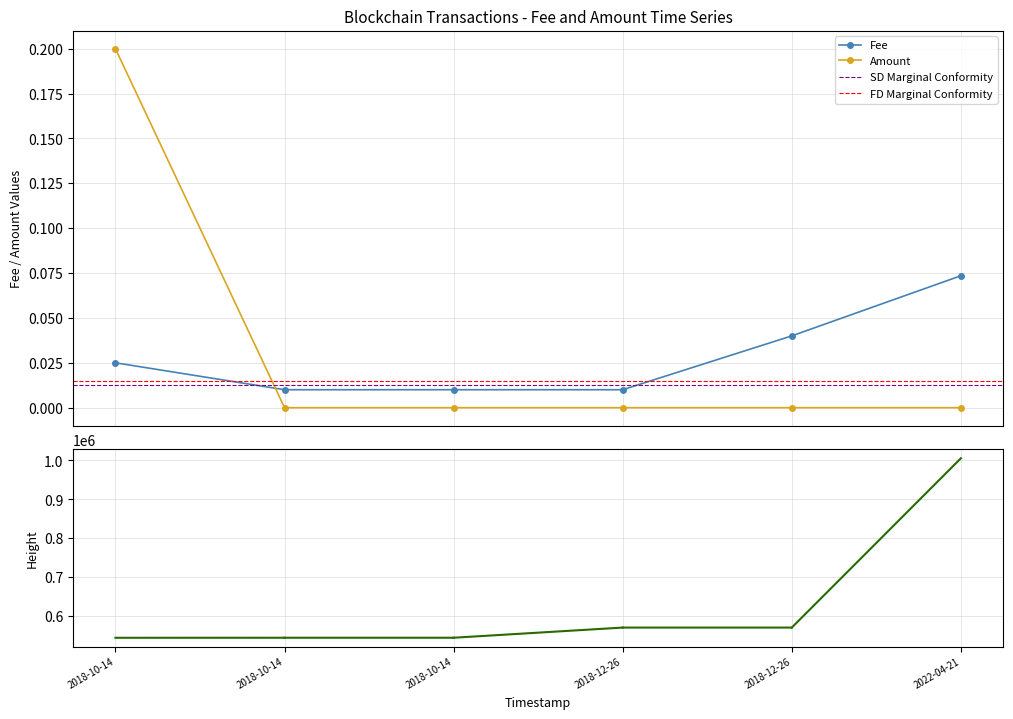

Which series has the largest range (max minus min)?

Amount